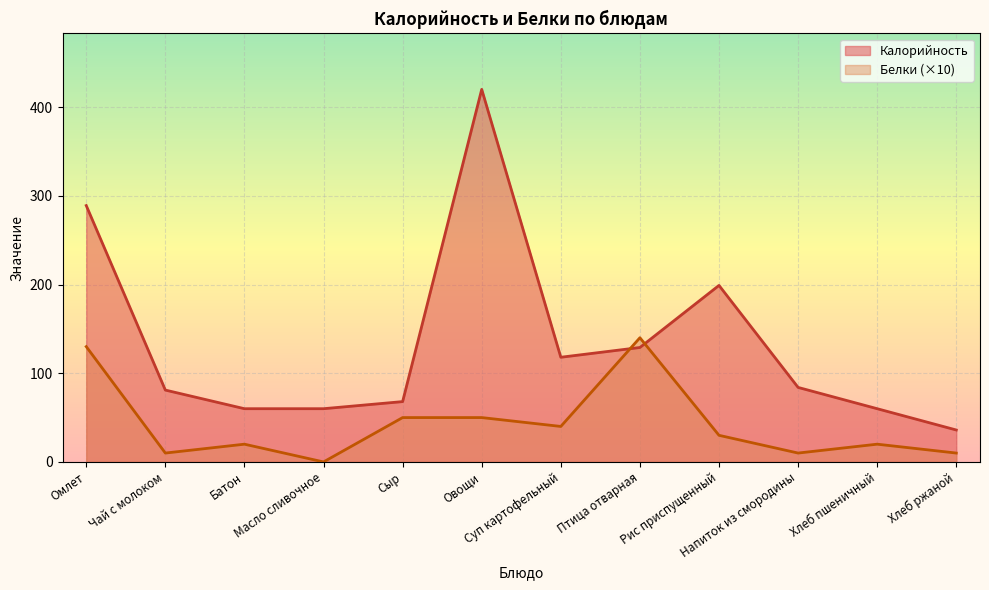

What is the difference between the Белки values at Масло сливочное and Овощи?

50